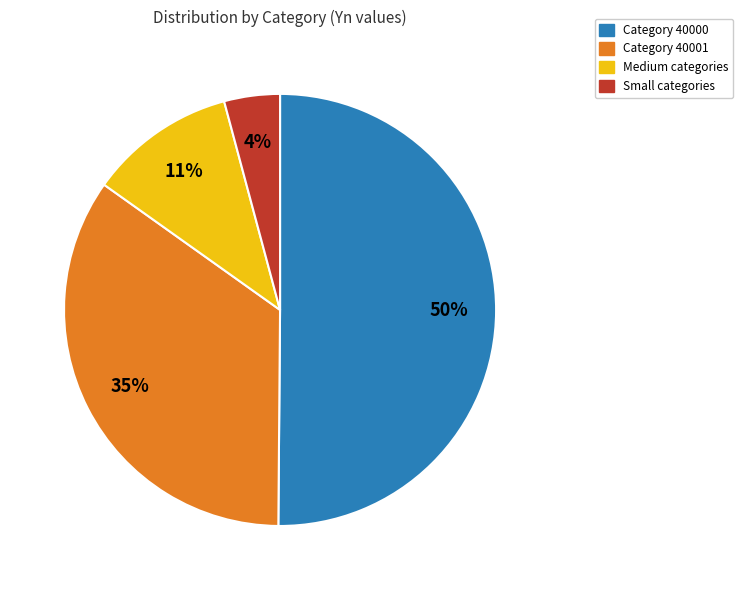

The Category 40000 slice represents 50% of the pie. True or false?

True